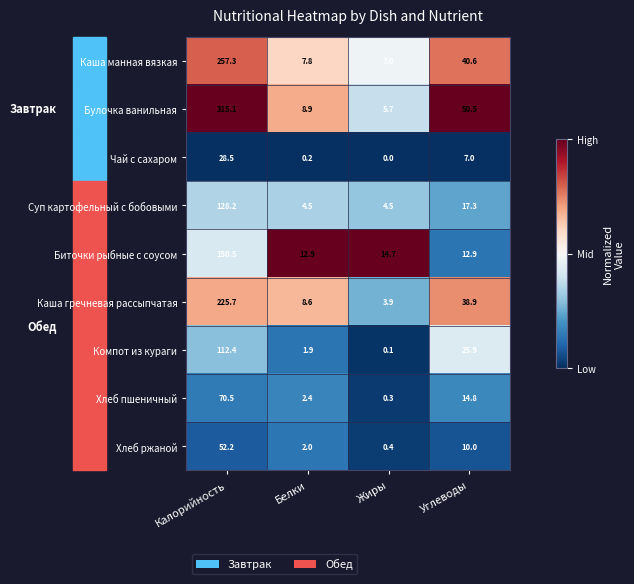

What is the sum of all Суп картофельный с бобовыми values?

154.5